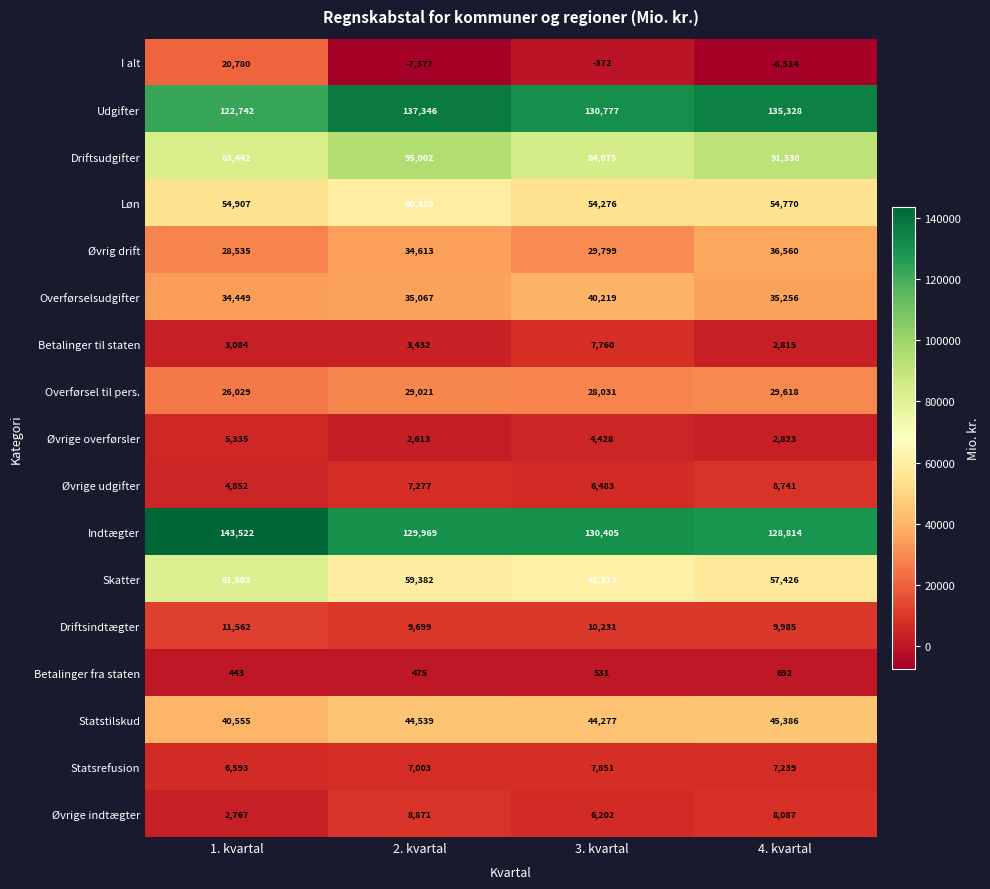

Is it true that Betalinger fra staten equals 297 at 4. kvartal?

False